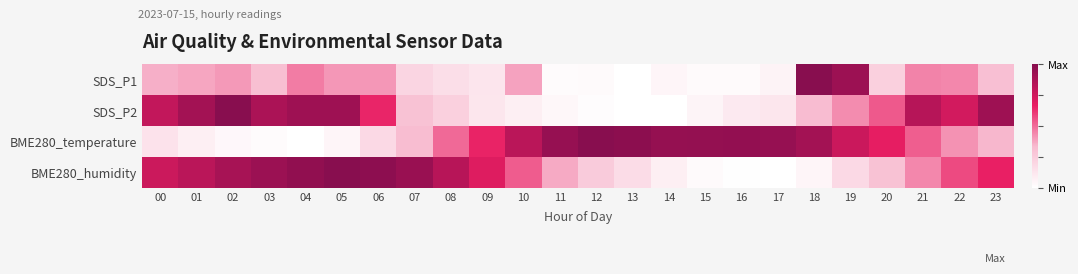

Which label corresponds to the largest value in the chart?

18